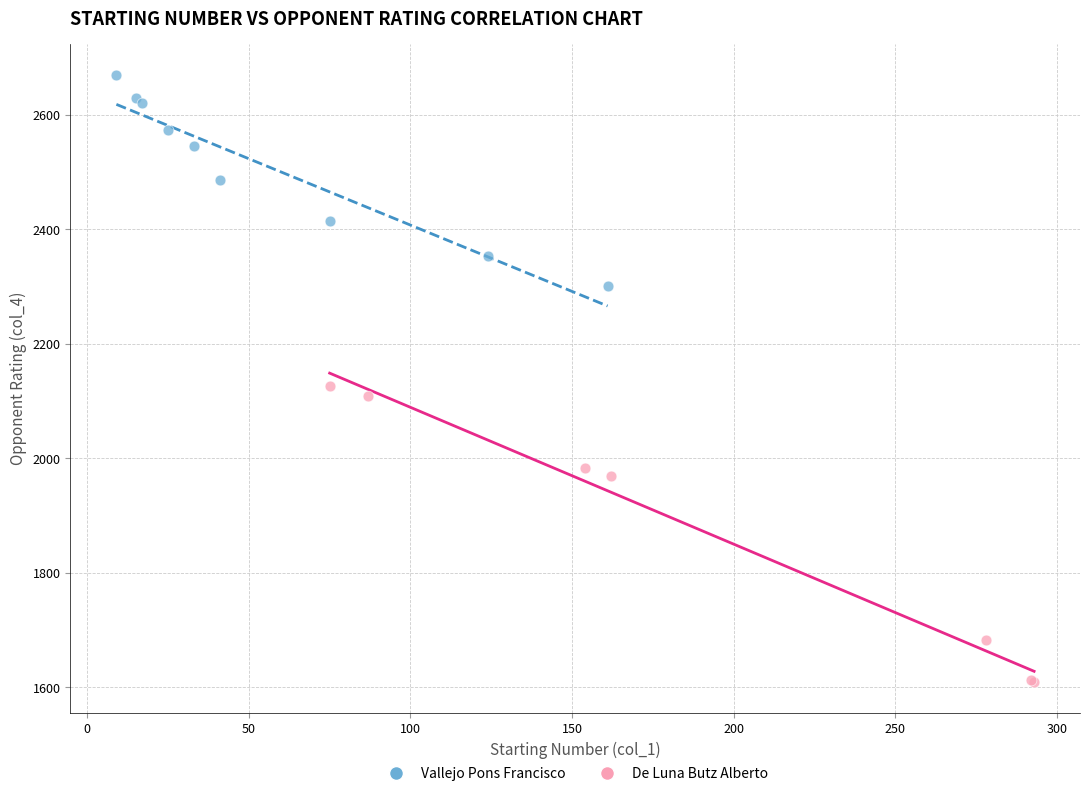

Which series contains the lowest Y value?

De Luna Butz Alberto